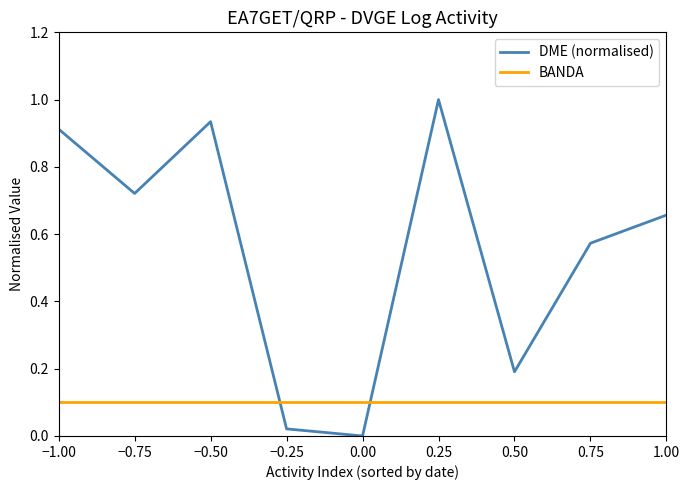

Between 0.25 and 0.75, which series saw the biggest shift?

DME (normalised)